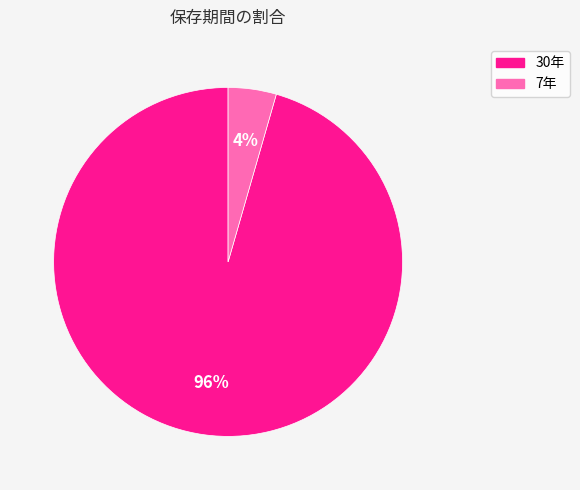

Does any single category account for the majority?

Yes